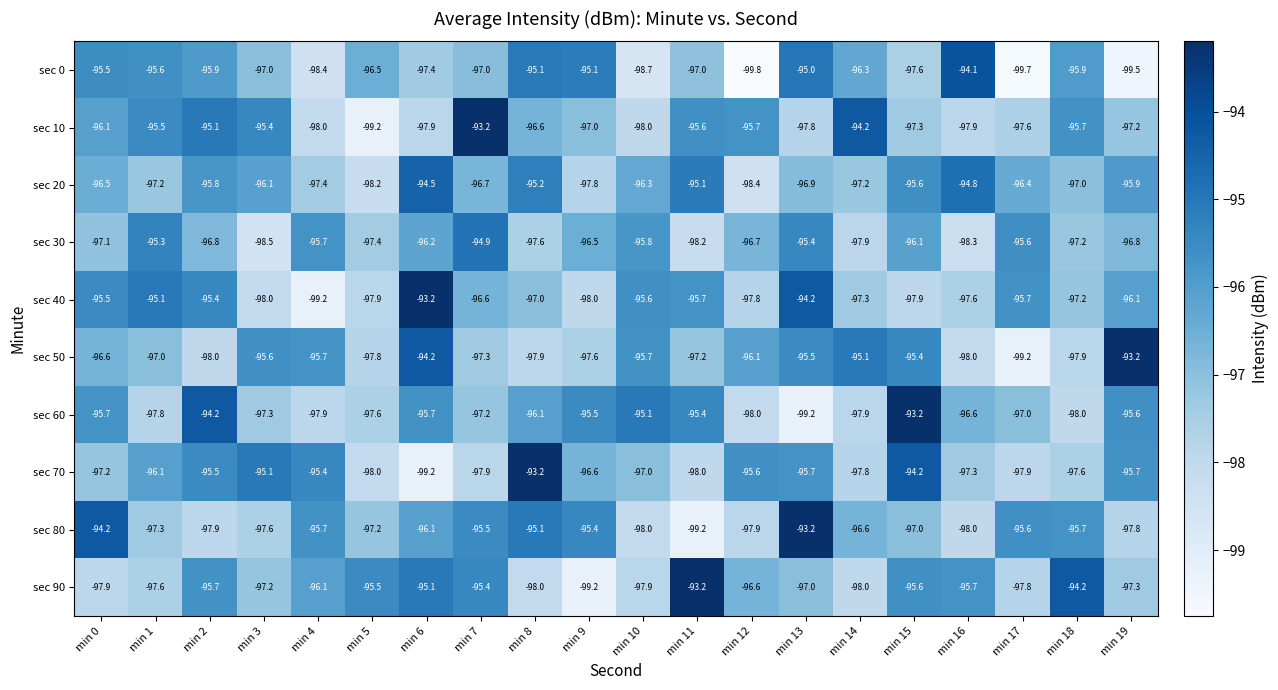

At which label is sec 90 closest to -96?

min 4